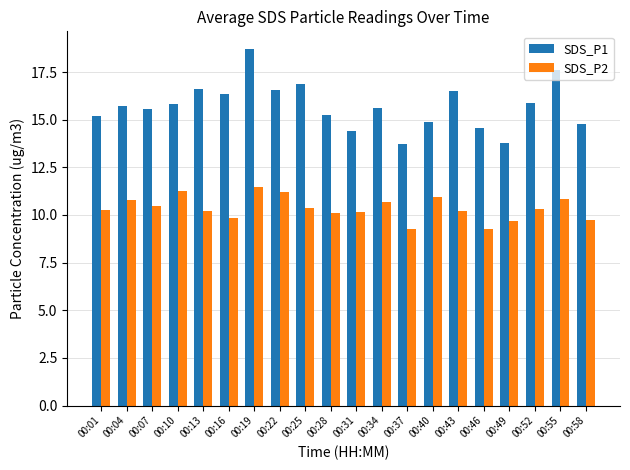

What is the value of the SDS_P1 bar at the 9th from the left?

16.9